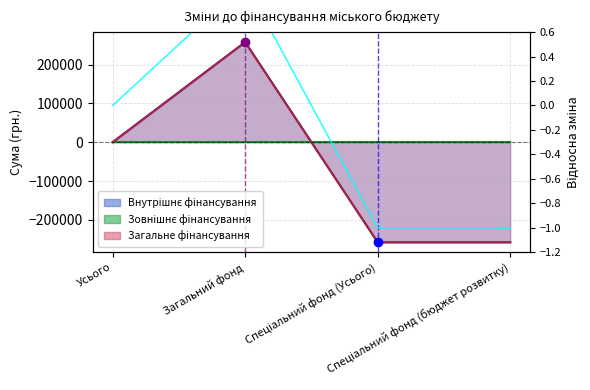

How many positive values are there?

1